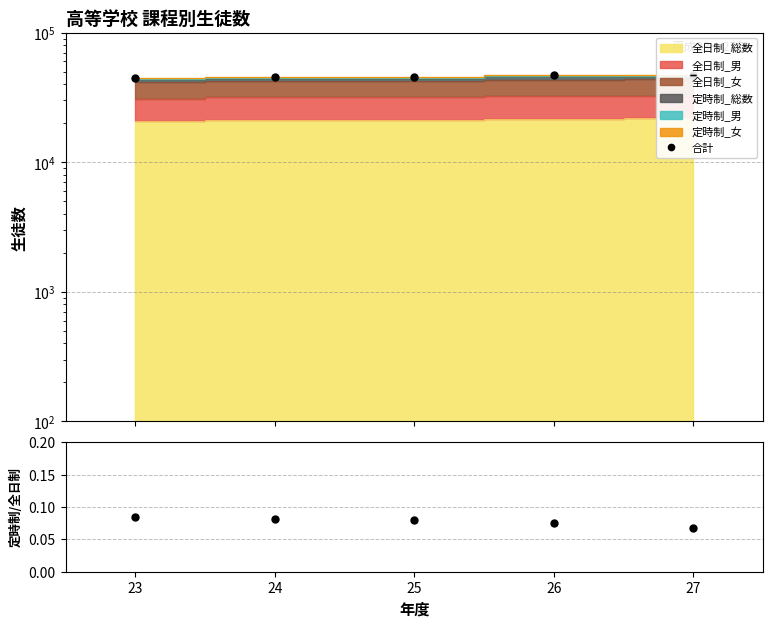

True or false: 定時制/全日制 and 合計 intersect in this chart.

False